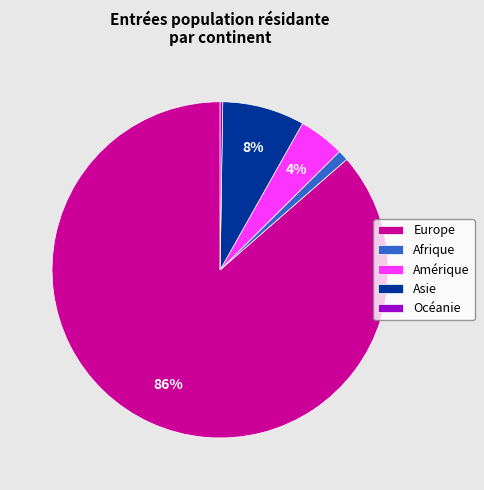

To the nearest percent, what is the combined percentage of Amérique and Asie?

12%